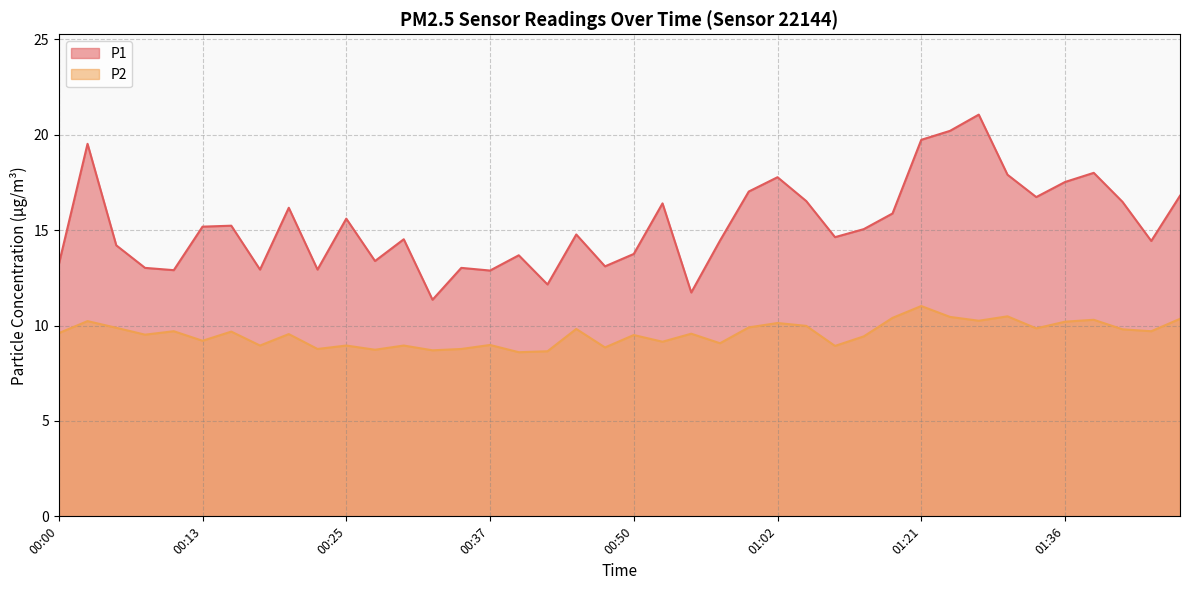

What position from the left is 00:05?

3